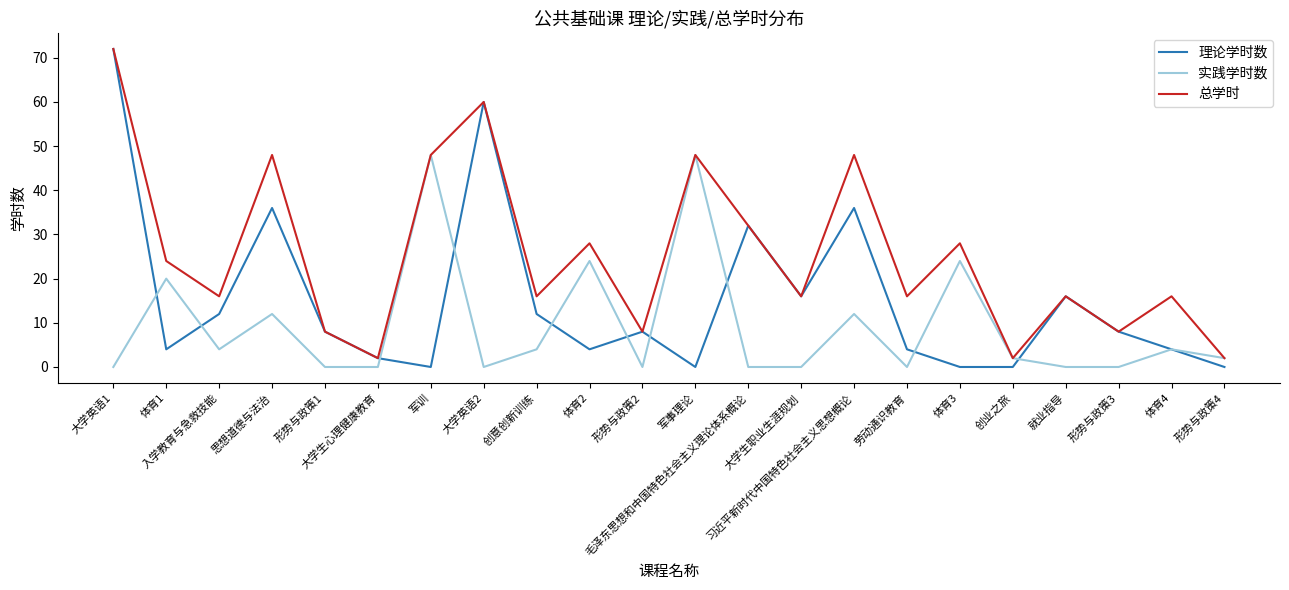

What is the approximate value of 总学时 at 形势与政策2, to the nearest 5?

10